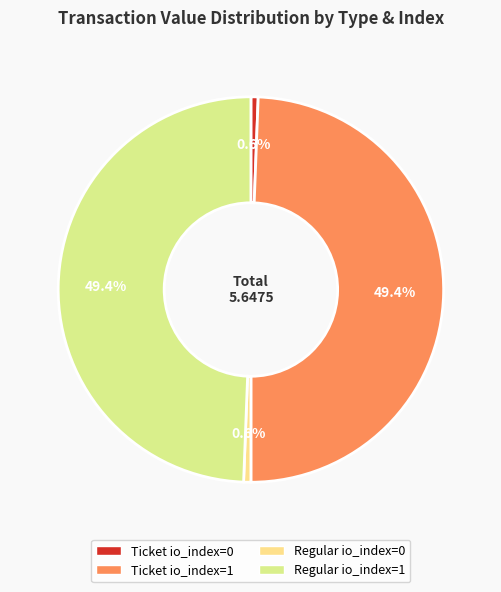

Rank the categories by value from lowest to highest.

Ticket io_index=0, Regular io_index=0, Ticket io_index=1, Regular io_index=1